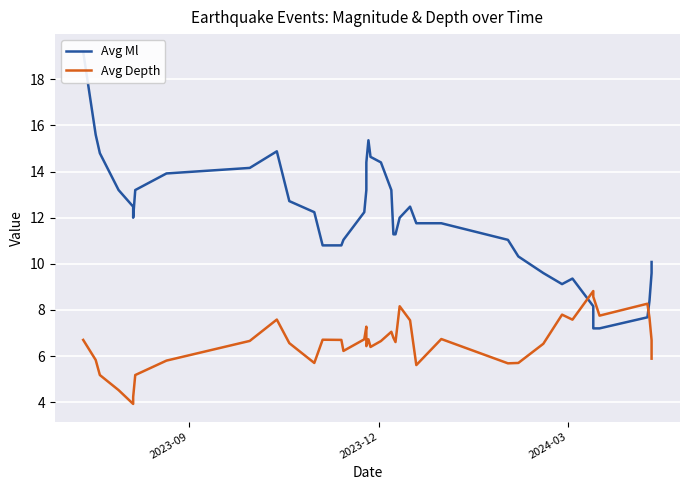

How many series are shown in this chart?

2